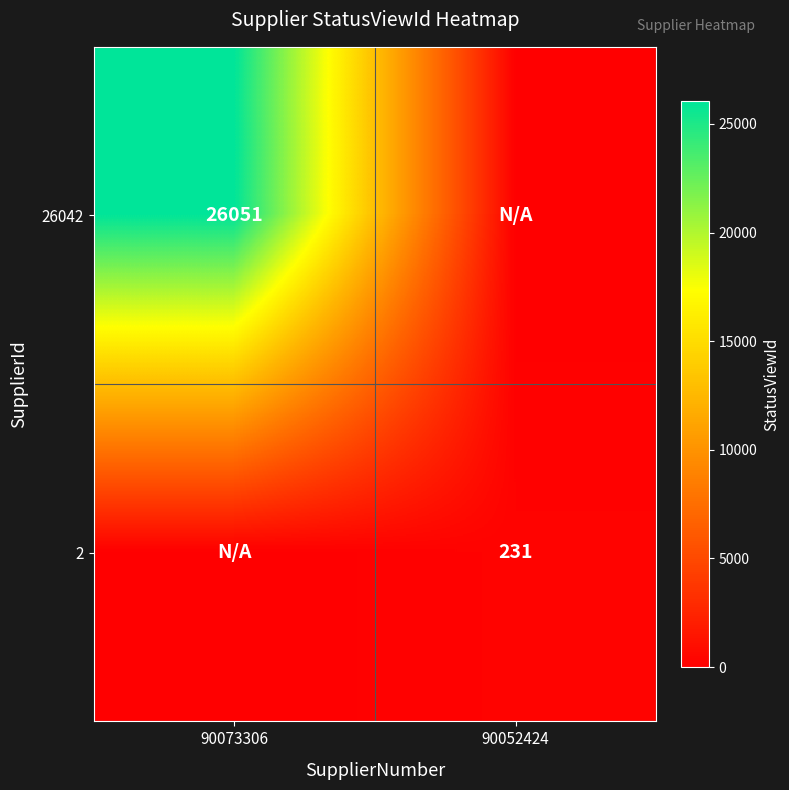

True or false: 26042 has a value of 45327 at 90073306.

False